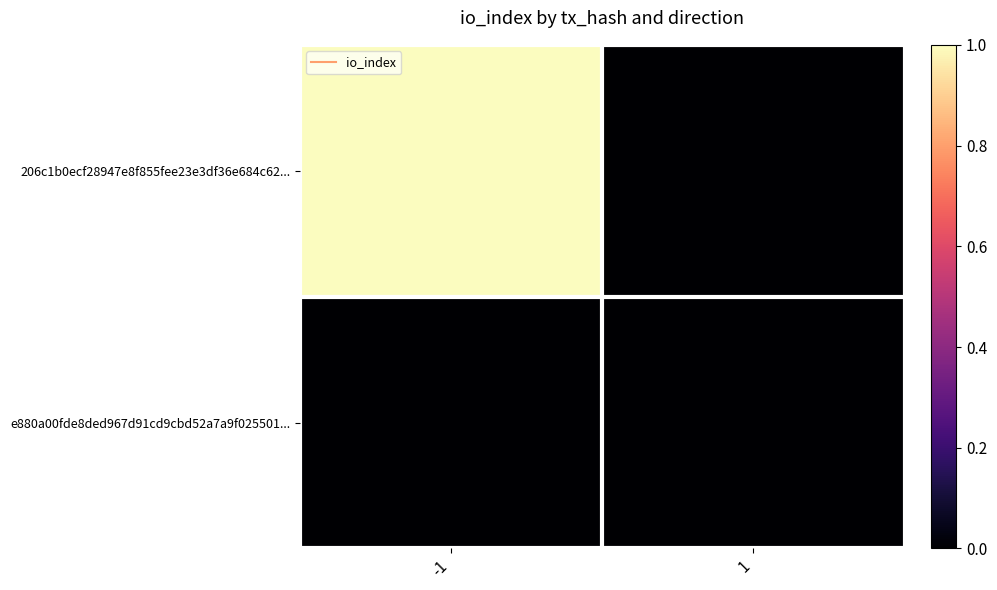

At which category is the sum across all series the highest?

-1